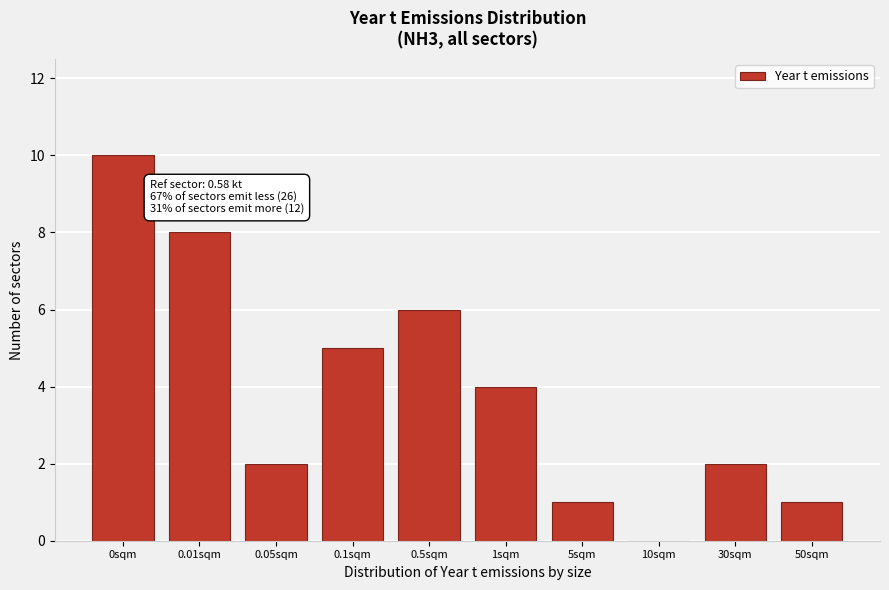

Reading left to right, transcribe all the data shown in this chart.

0sqm=10	0.01sqm=8	0.05sqm=2	0.1sqm=5	0.5sqm=6	1sqm=4	5sqm=1	10sqm=0	30sqm=2	50sqm=1